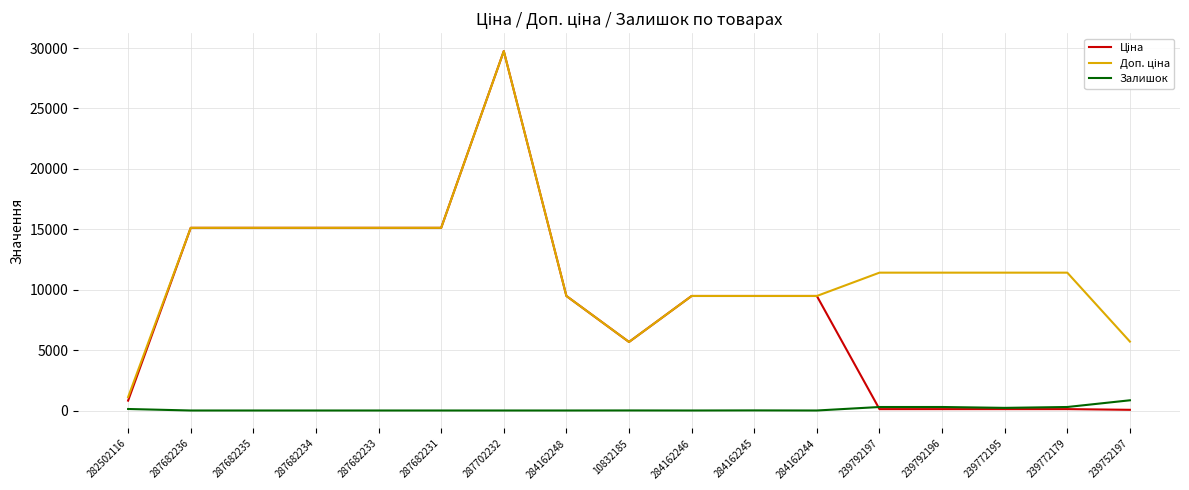

How many lines are shown in the chart?

3